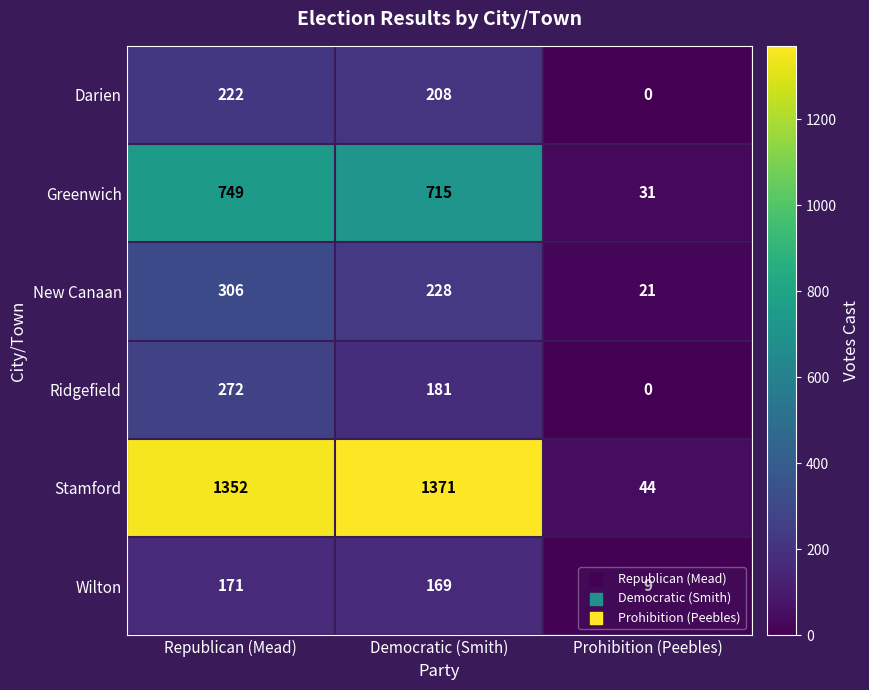

How many positive values does the Ridgefield series have?

2